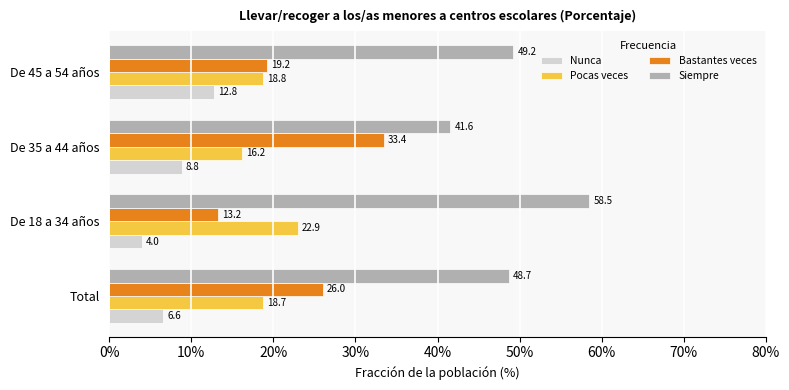

The value of Bastantes veces at Total is 9.5. True or false?

False